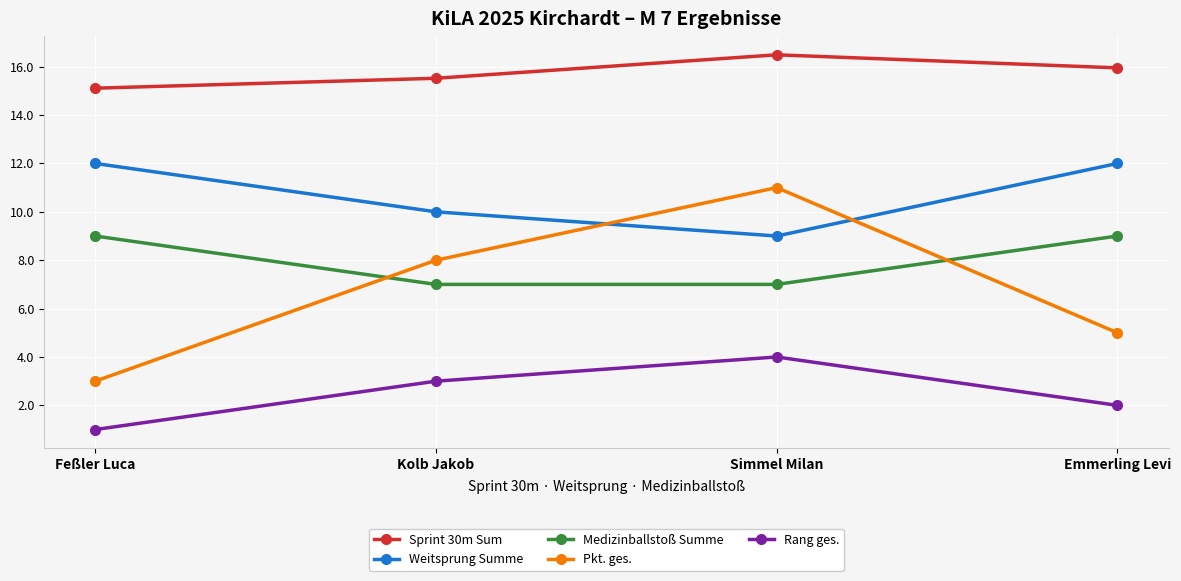

What is the label of the 1st point from the right?

Emmerling Levi